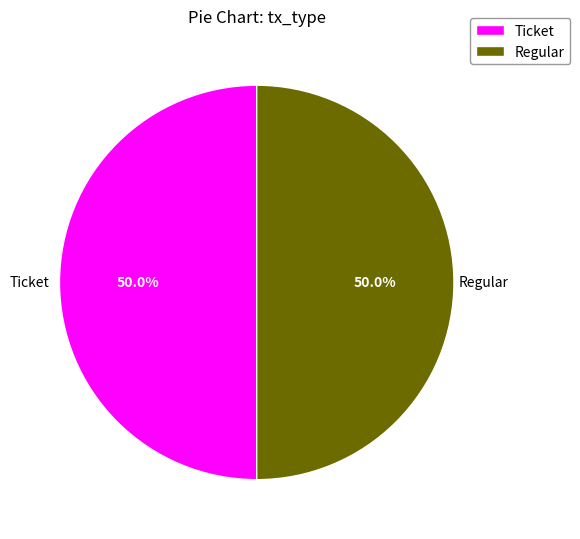

To the nearest percent, what is the average slice percentage?

50%